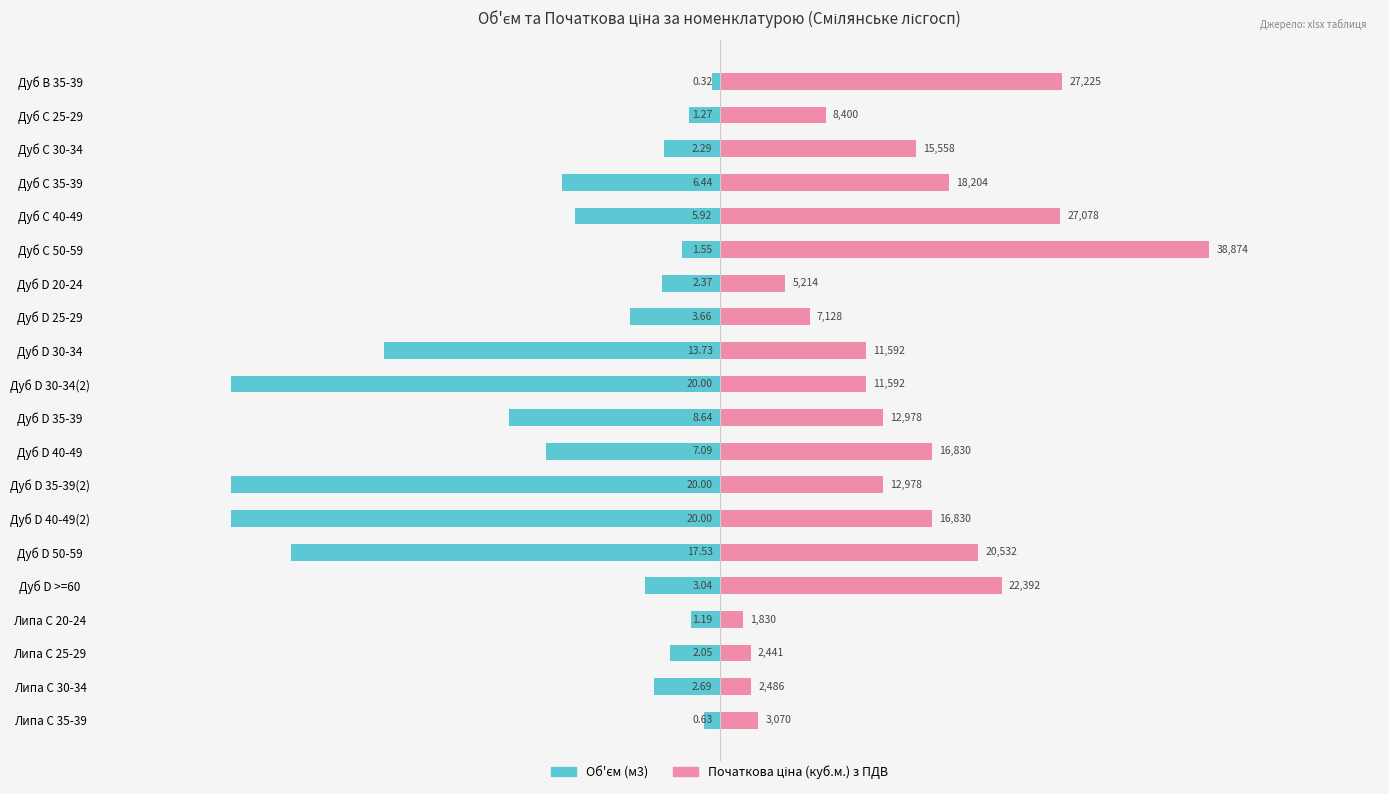

Are the bars grouped side by side (vs. stacked)?

Yes